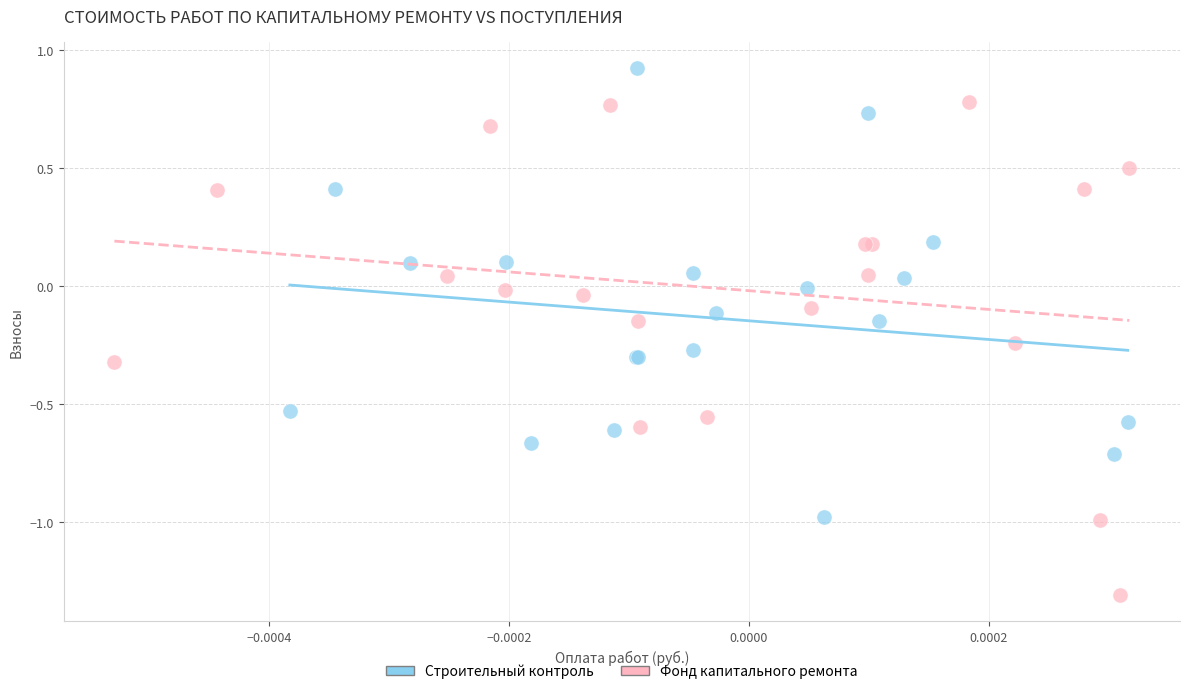

Which series contains the highest Y value?

Строительный контроль